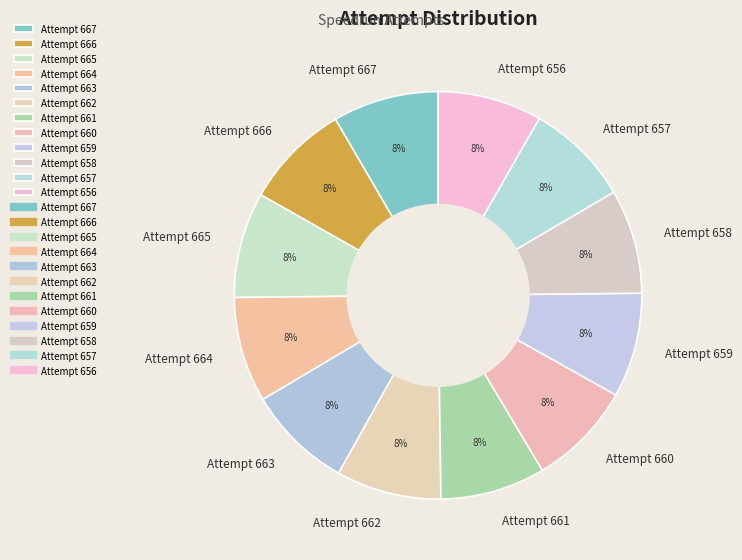

How many slices are in this pie chart?

12